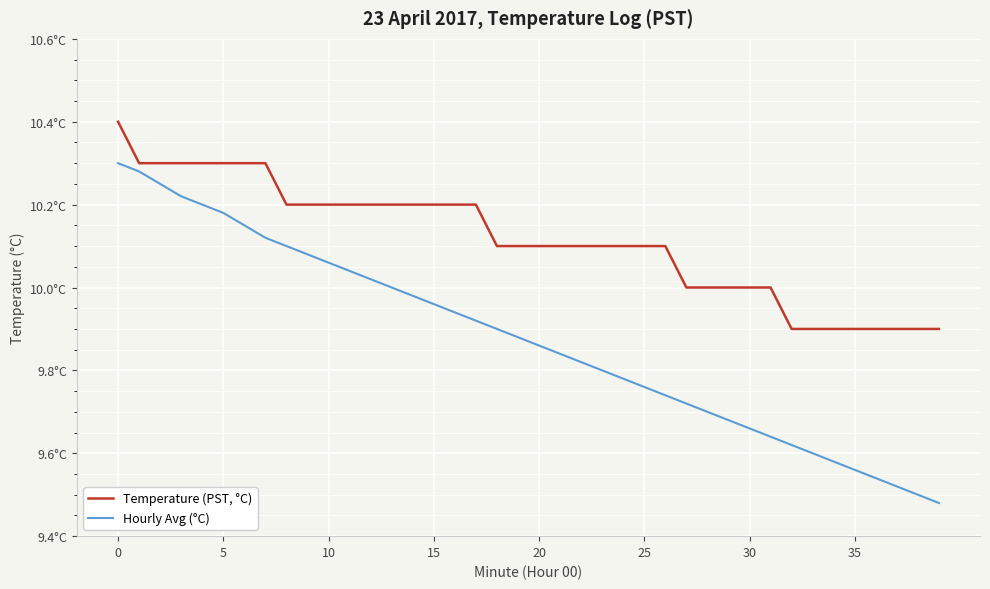

Is this an area chart (filled region under the line)?

No